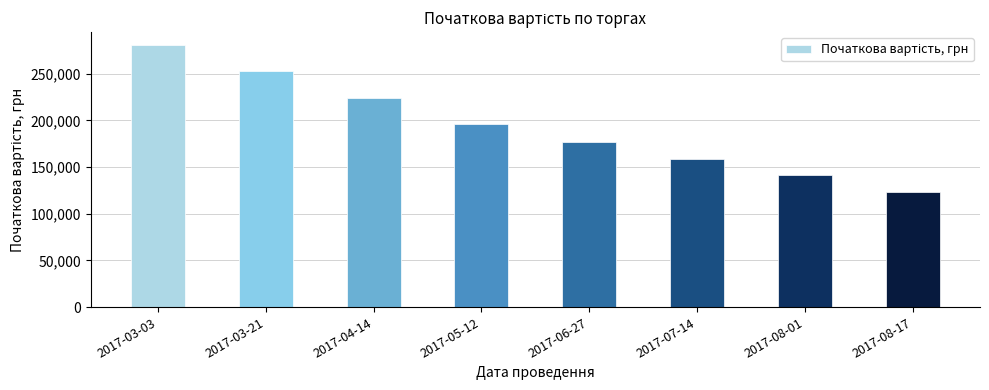

Where does the data first go above 196351?

2017-03-03